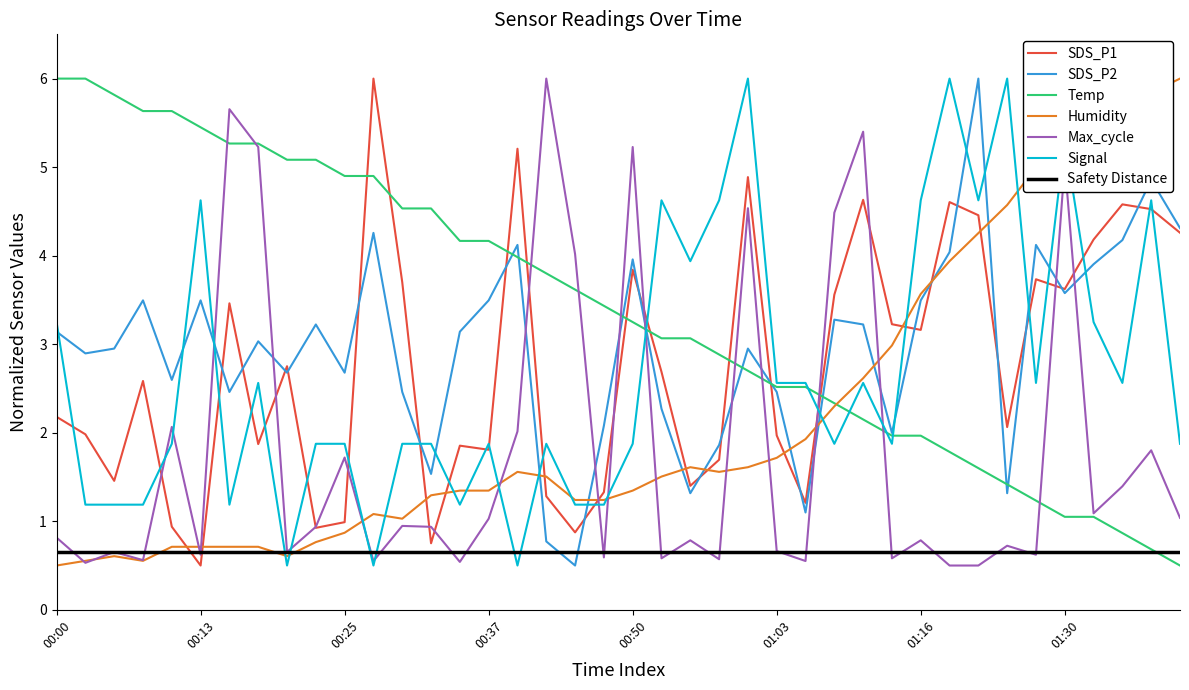

What is the difference between the SDS_P2 values at 00:05 and 01:10?

0.3